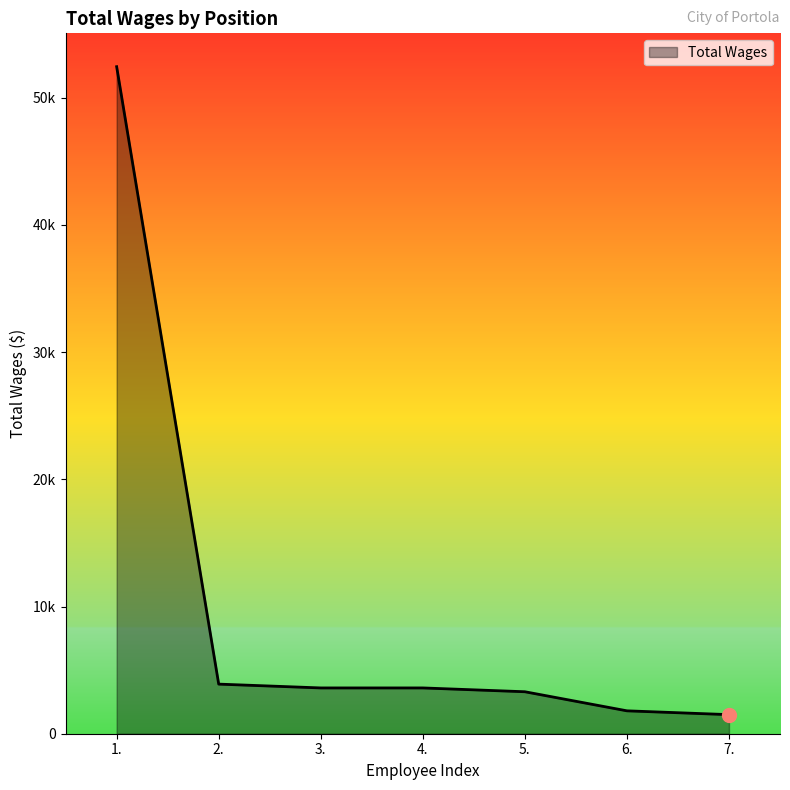

Does the chart display data point markers on the line(s)?

No